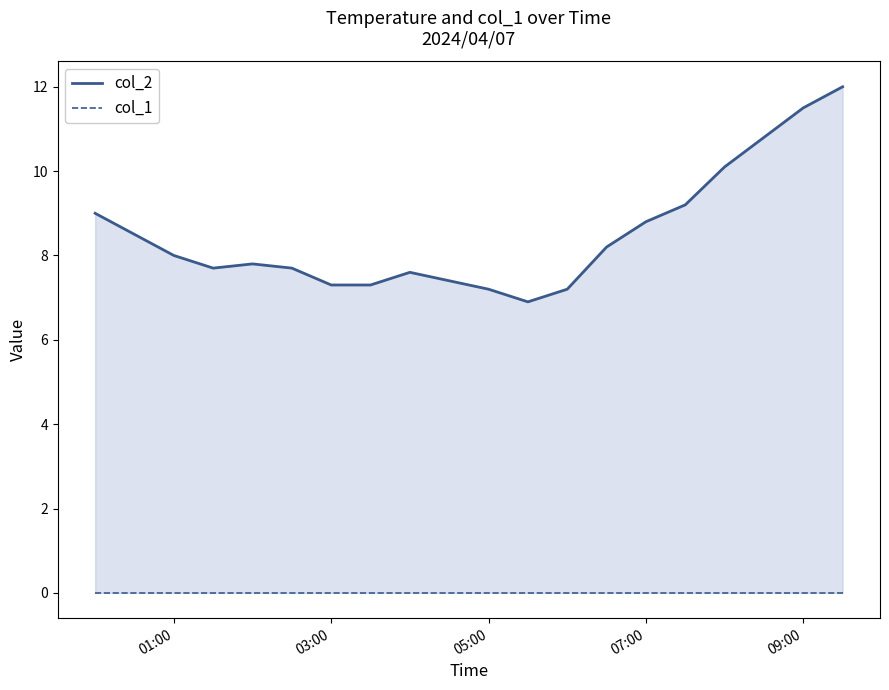

Reading left to right, list all the values displayed in this chart.

col_2: 9.0	8.5	8.0	7.7	7.8	7.7	7.3	7.3	7.6	7.4	7.2	6.9	7.2	8.2	8.8	9.2	10.1	10.8	11.5	12.0
col_1: 0.0	0.0	0.0	0.0	0.0	0.0	0.0	0.0	0.0	0.0	0.0	0.0	0.0	0.0	0.0	0.0	0.0	0.0	0.0	0.0